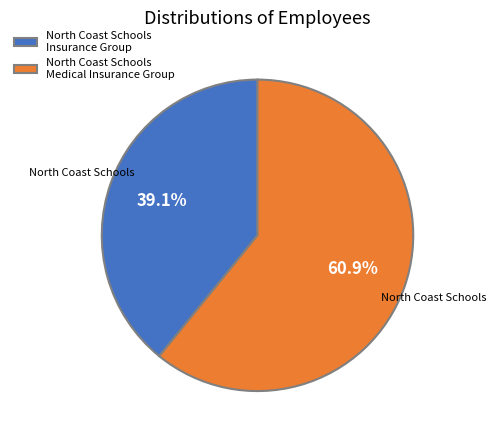

How many slices are in this pie chart?

2